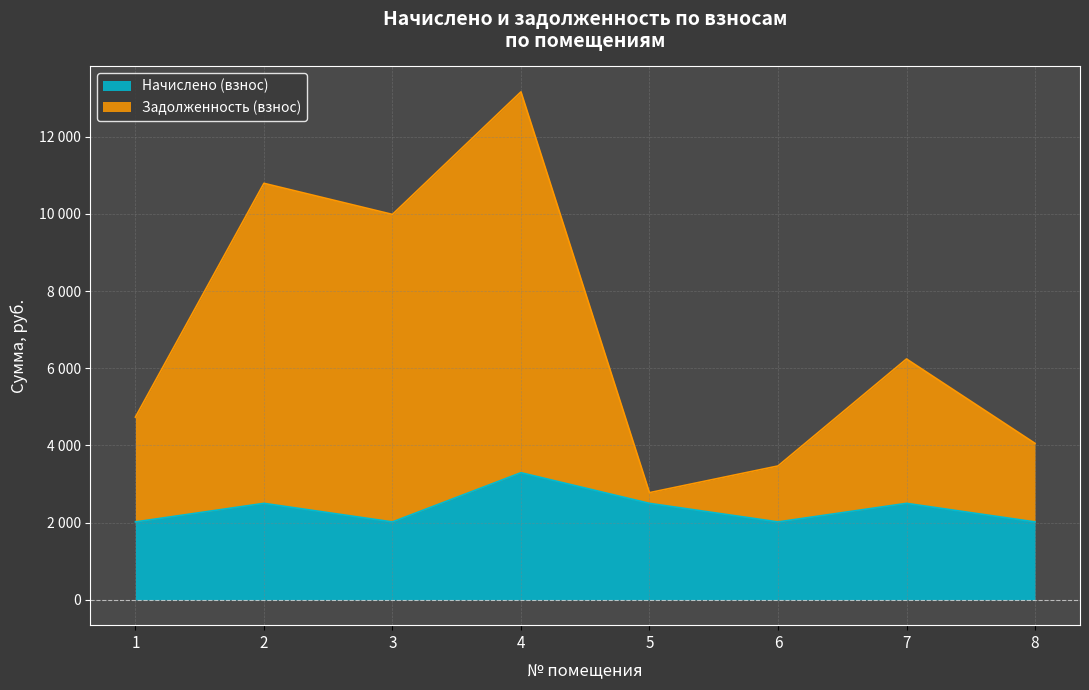

Reading left to right, what are all the values shown in this chart?

Начислено (взнос): 2016.9	2498.0	2016.9	3292.0	2498.0	2016.9	2498.0	2016.9
Задолженность (взнос): 4733.6	10790.8	9984.9	13160.8	2775.6	3467.0	6239.6	4052.8